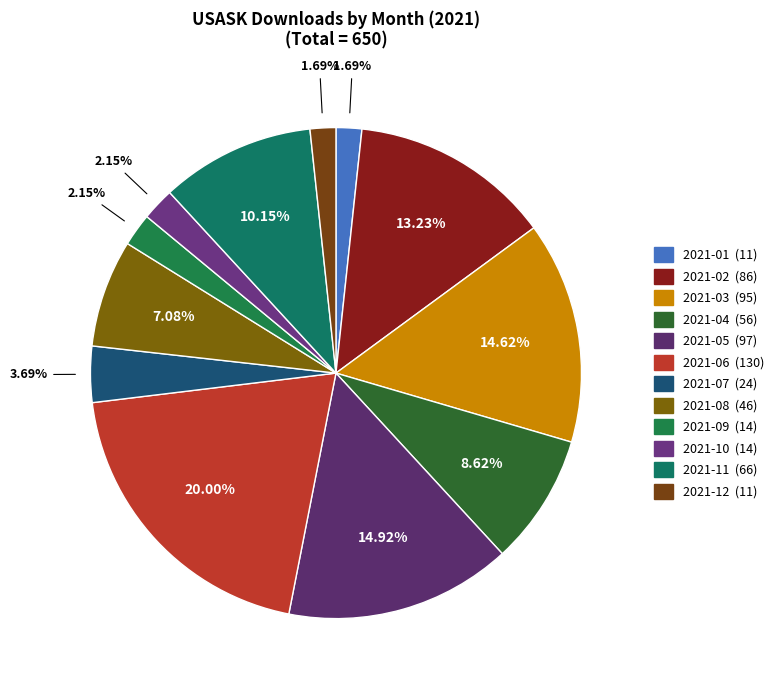

What percentage is the 2021-02 slice, to the nearest percent?

13%